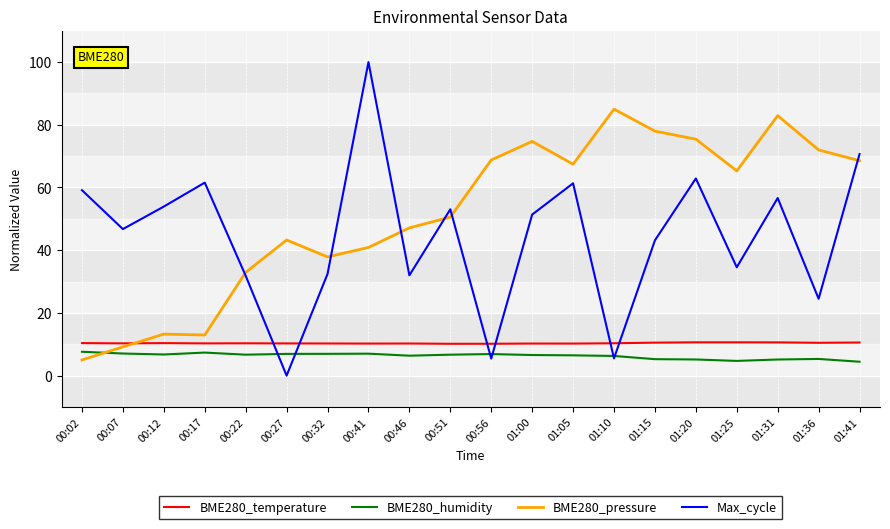

The value of BME280_humidity at 01:10 is 6.3. True or false?

True